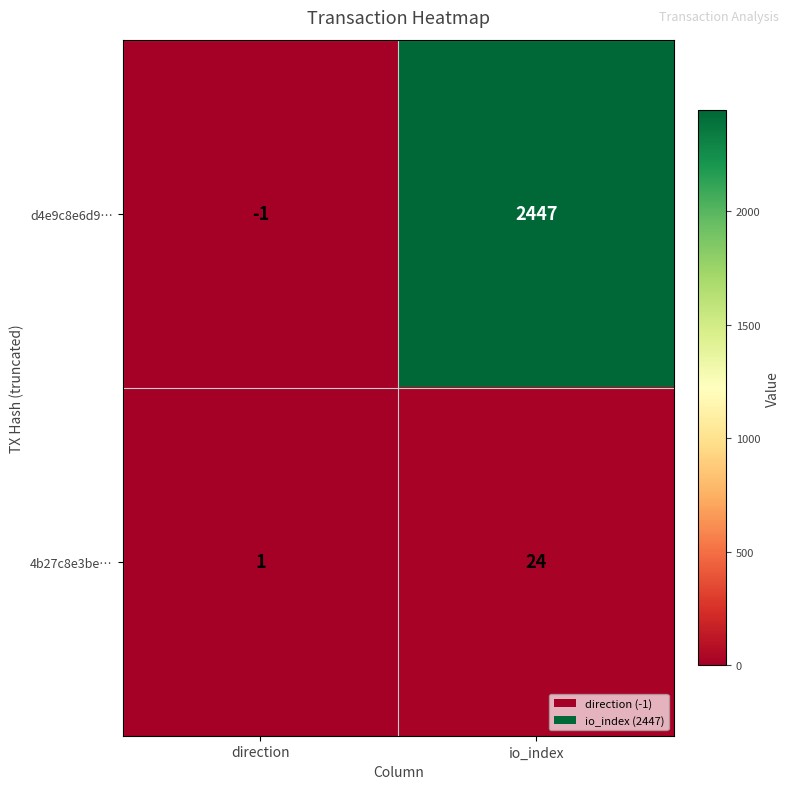

What is the average value of the d4e9c8e6d9… series?

1223